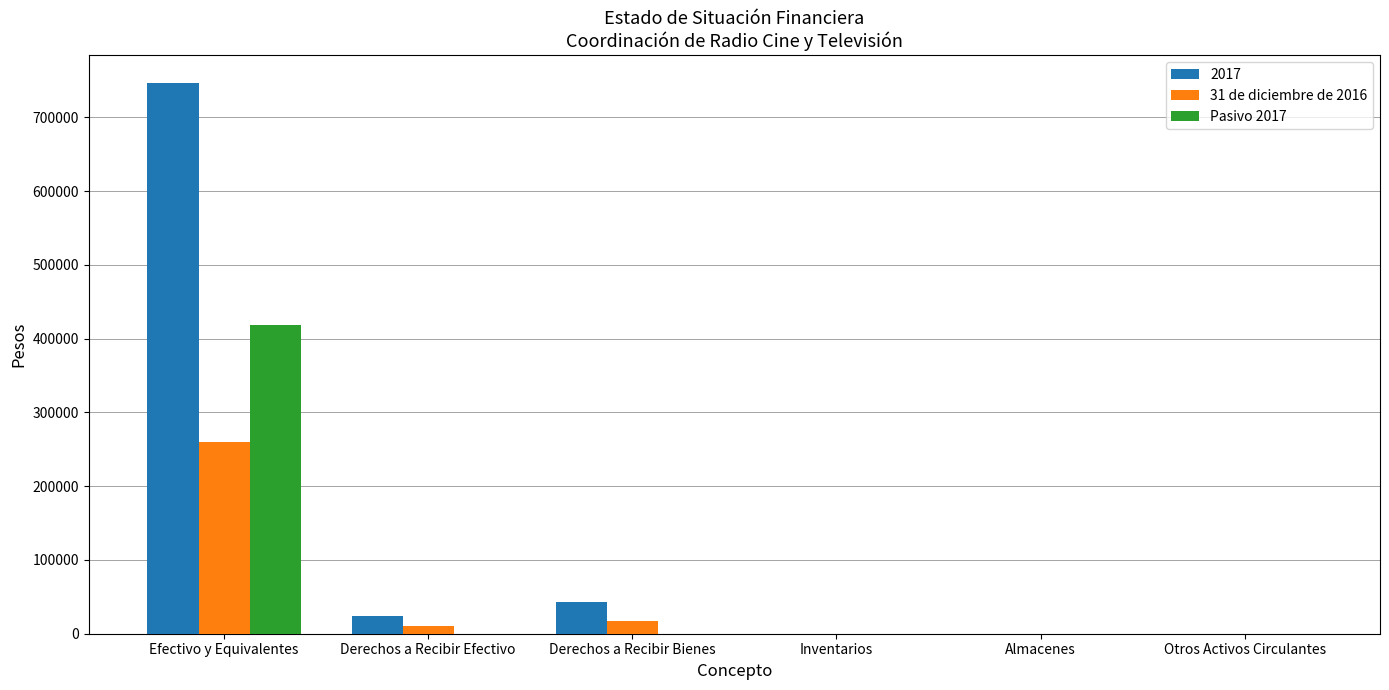

Is the value of 31 de diciembre de 2016 at Efectivo y Equivalentes greater than the value of Pasivo 2017 at Derechos a Recibir Bienes?

Yes